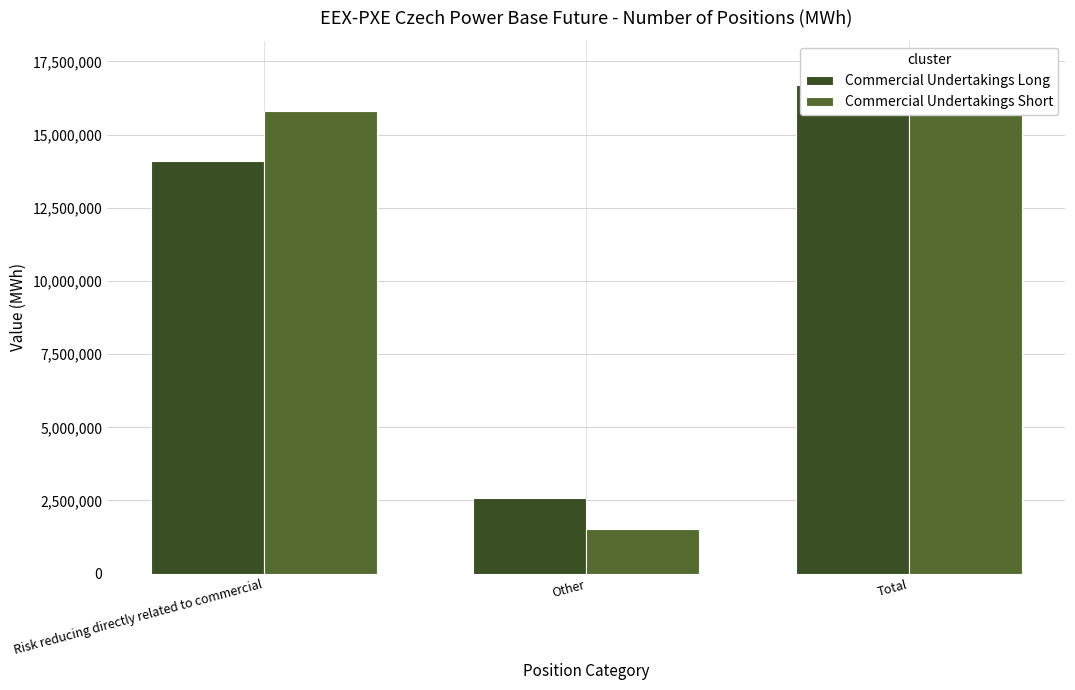

Which series has the largest range (max minus min)?

Commercial Undertakings Short